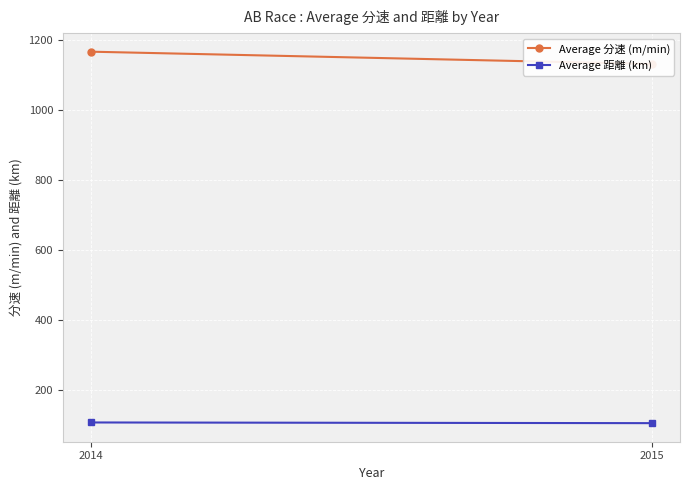

At which label does Average 分速 (m/min) first exceed 1167?

2014